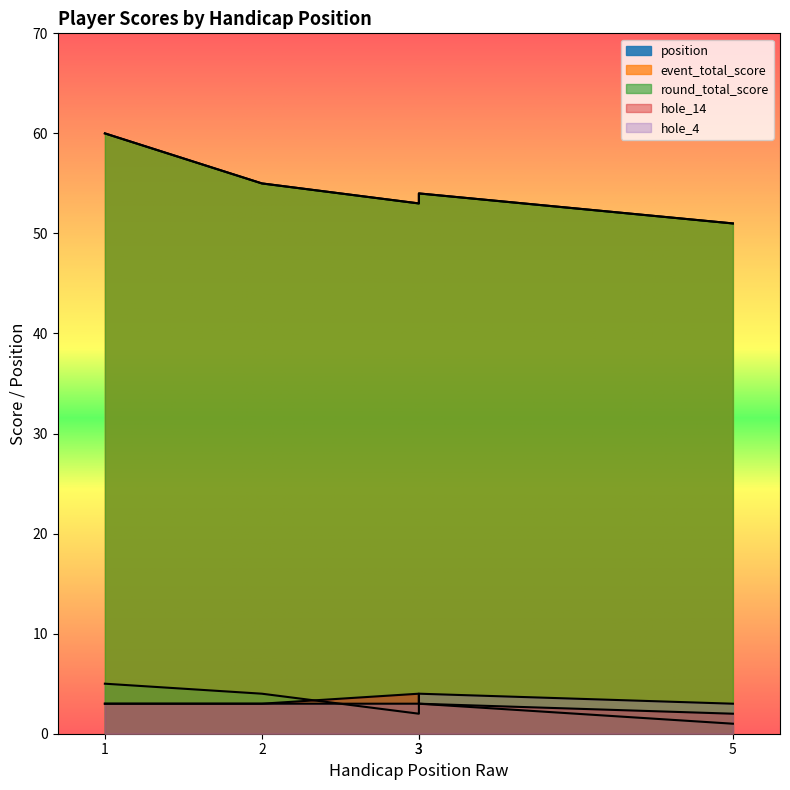

Does the chart have visible grid lines?

No